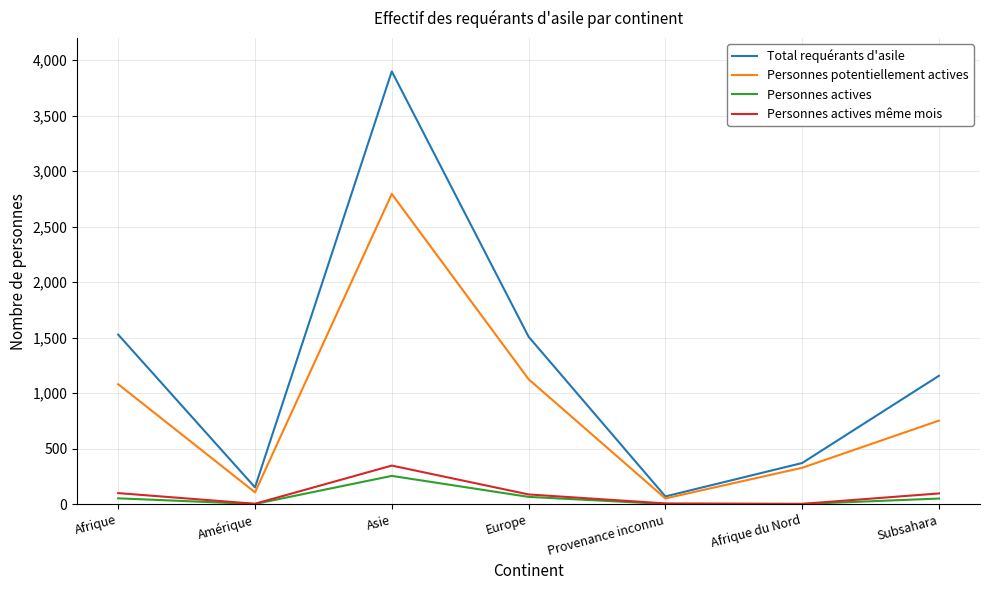

What is the difference between the maximum and second lowest values in the Personnes potentiellement actives series?

2688